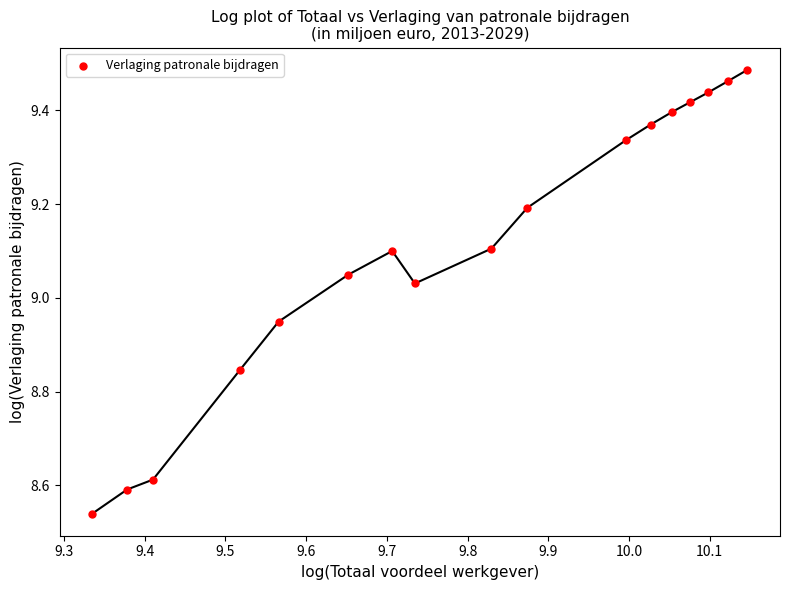

What is the range of X values (max minus min)?

0.8